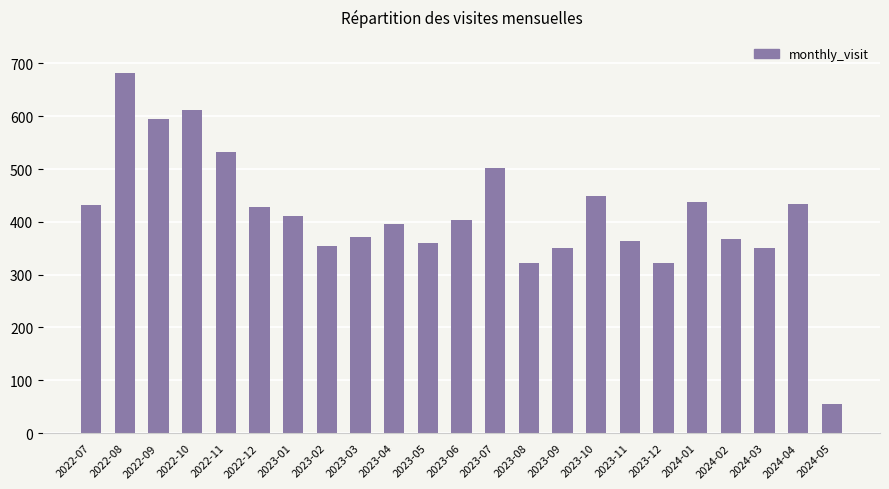

What is the maximum value shown in the chart?

682